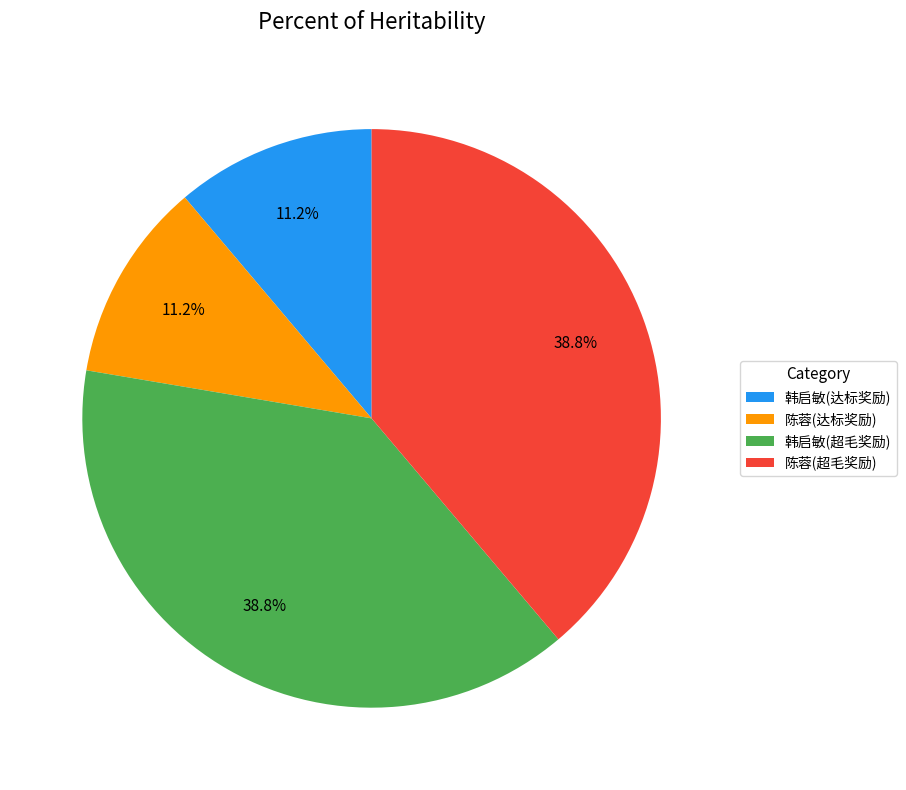

Combined, what portion of the pie is 陈蓉(达标奖励) and 韩启敏(超毛奖励)?

50.0%